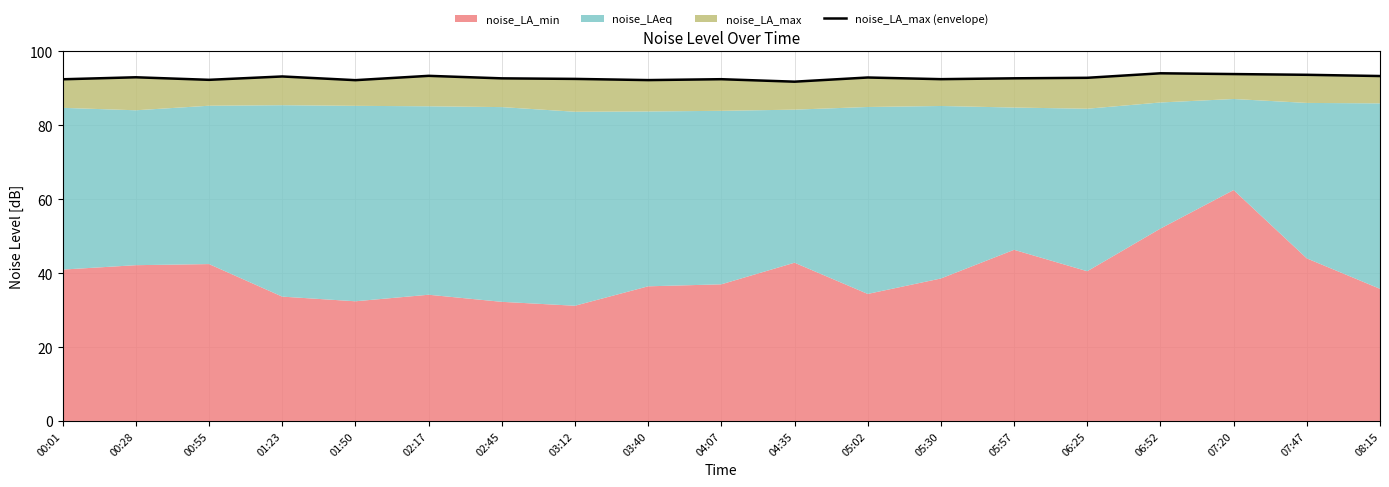

The value at 04:35 is 91.8. True or false?

True